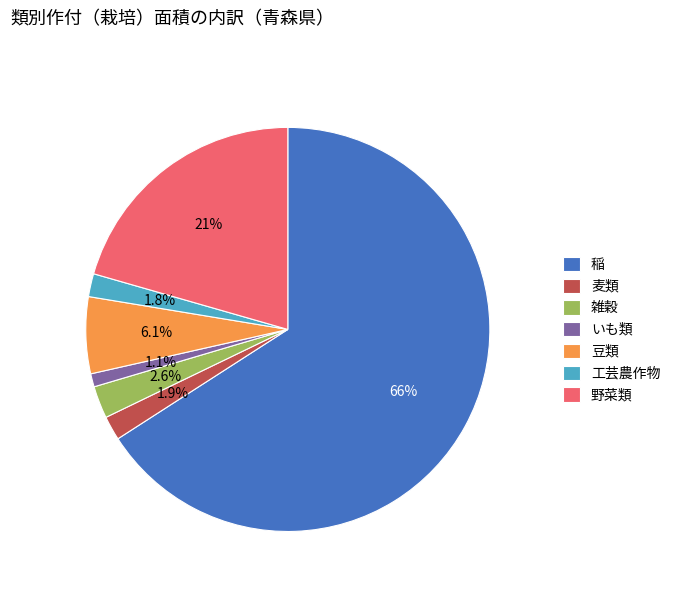

Approximately how many times larger is the value at いも類 compared to 工芸農作物?

0.6